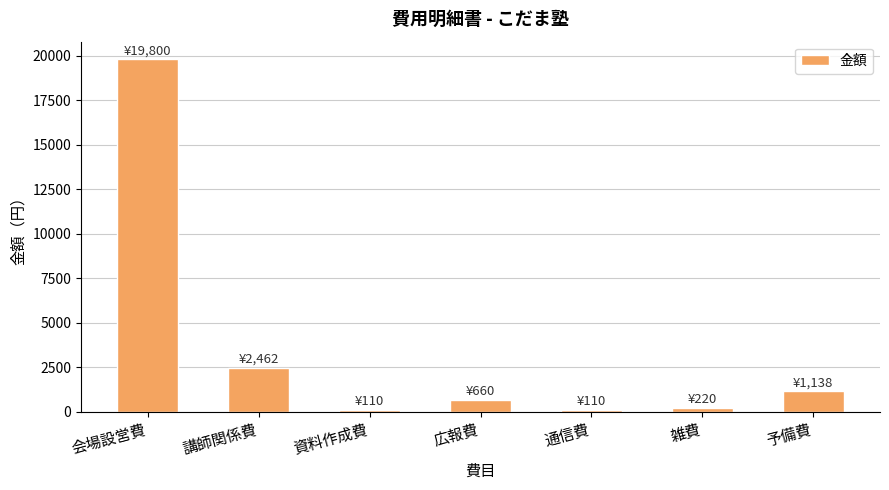

Reading left to right, transcribe all the data shown in this chart.

会場設営費=19800	講師関係費=2462	資料作成費=110	広報費=660	通信費=110	雑費=220	予備費=1138